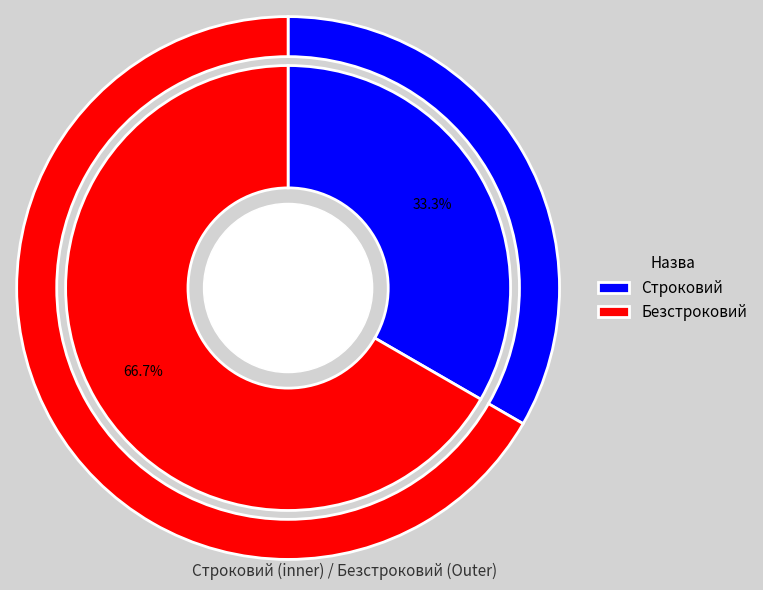

What is the smallest slice in the pie chart?

Строковий